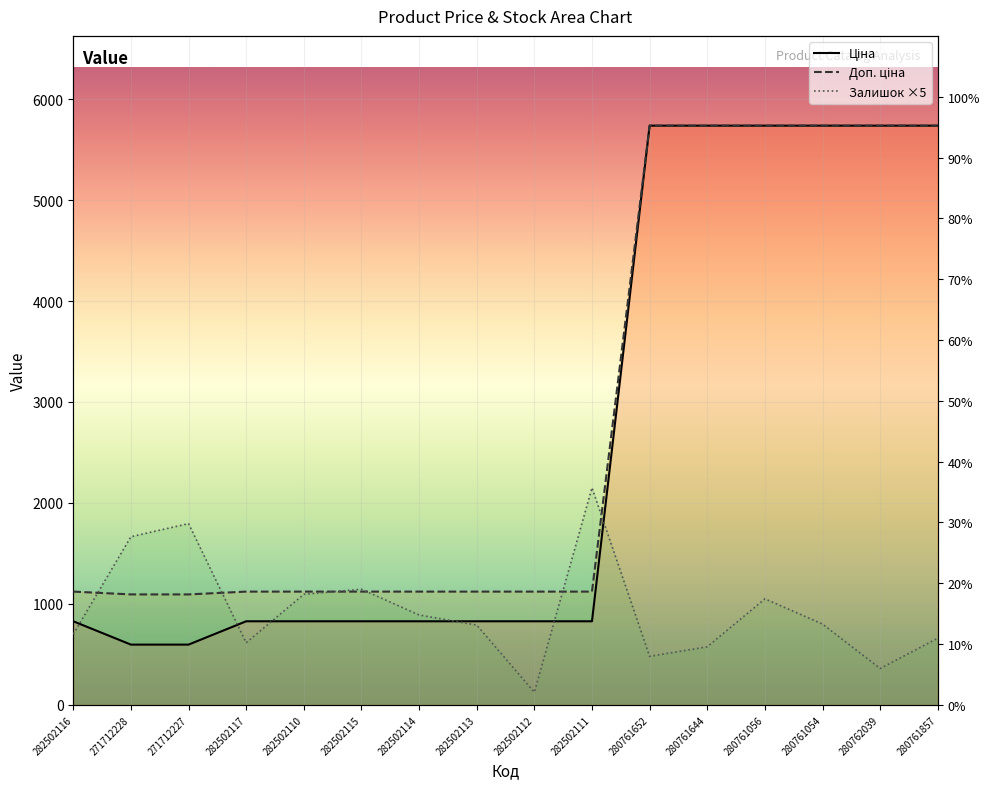

At which category is the sum across all series the highest?

280761056